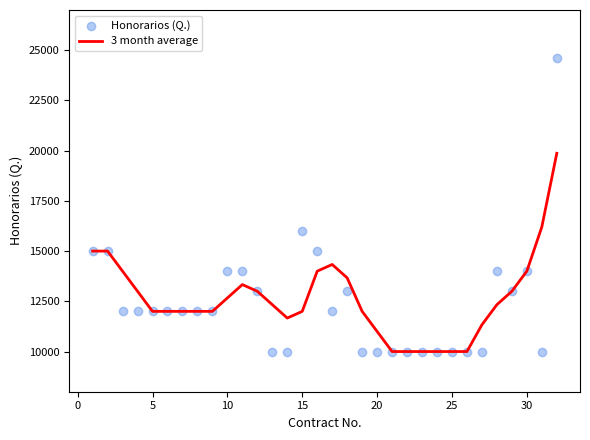

What are all the series names shown in the legend?

3 month average, Honorarios (Q.)